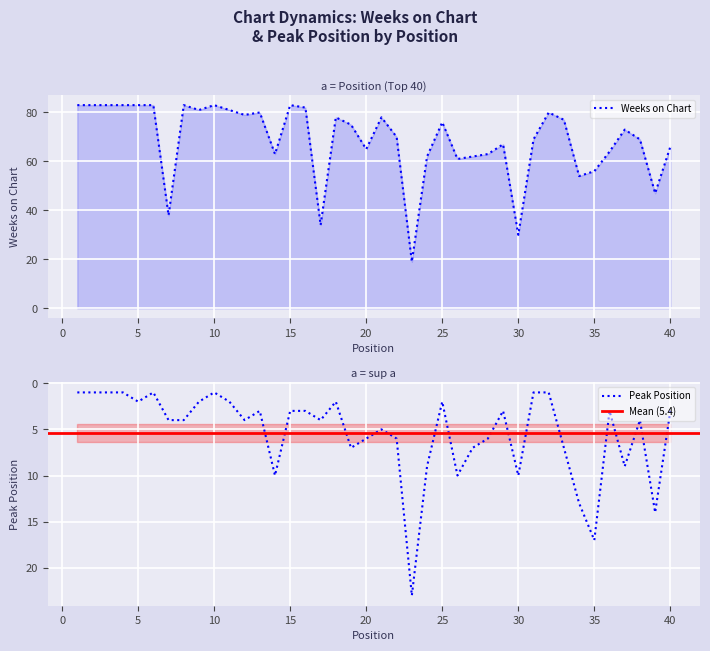

What is the smallest value displayed?

1